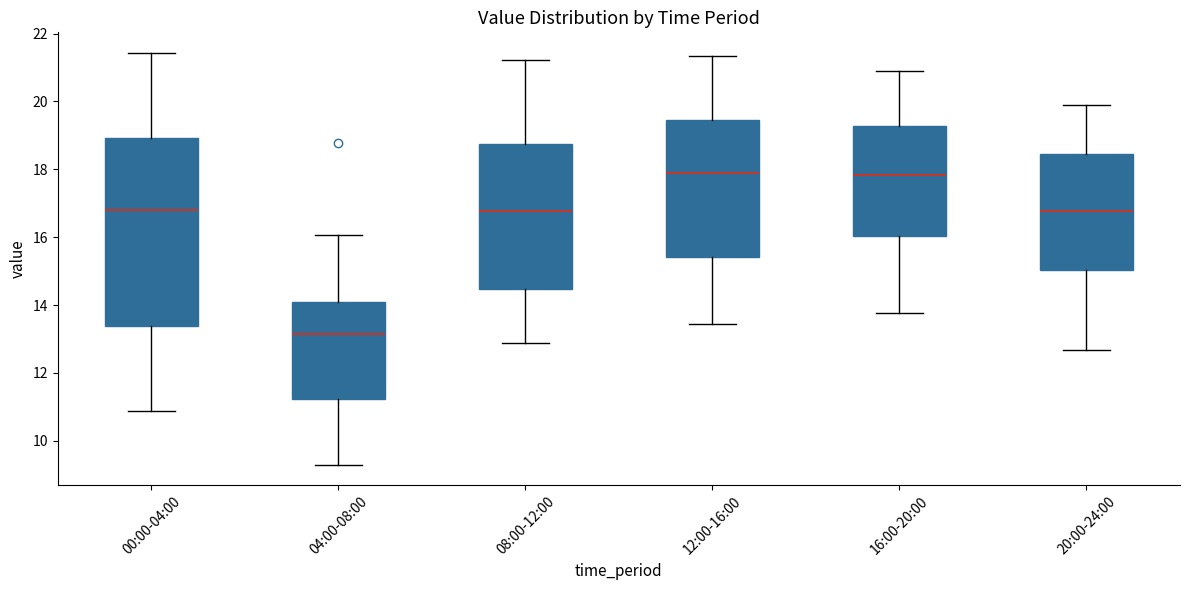

Reading left to right, transcribe this box plot: for each box, give where its median line is, the range the box spans, and where its two whiskers end, as read against the y-axis. The values are not printed on the chart, so give them approximately, as read against the axis.

00:00-04:00: median 16.8, box 13.4 to 19.0, whiskers 10.8 to 21.4
04:00-08:00: median 13.2, box 11.2 to 14.0, whiskers 9.4 to 16.0
08:00-12:00: median 16.8, box 14.4 to 18.8, whiskers 12.8 to 21.2
12:00-16:00: median 17.8, box 15.4 to 19.4, whiskers 13.4 to 21.4
16:00-20:00: median 17.8, box 16.0 to 19.2, whiskers 13.8 to 20.8
20:00-24:00: median 16.8, box 15.0 to 18.4, whiskers 12.6 to 19.8